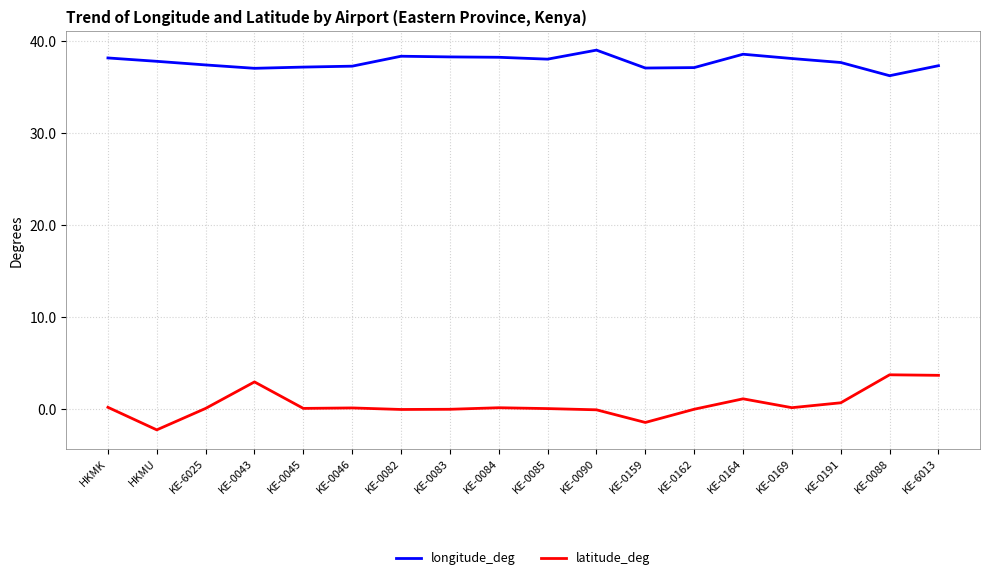

True or false: longitude_deg and latitude_deg intersect in this chart.

False